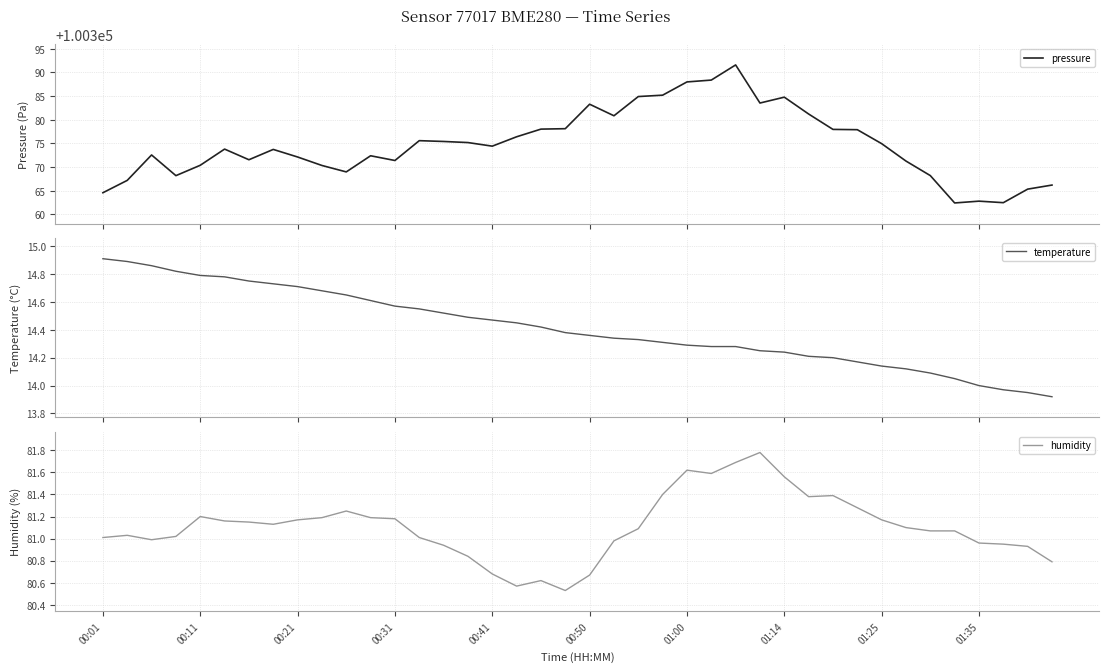

Between 00:01 and 27, which series saw the biggest shift?

pressure